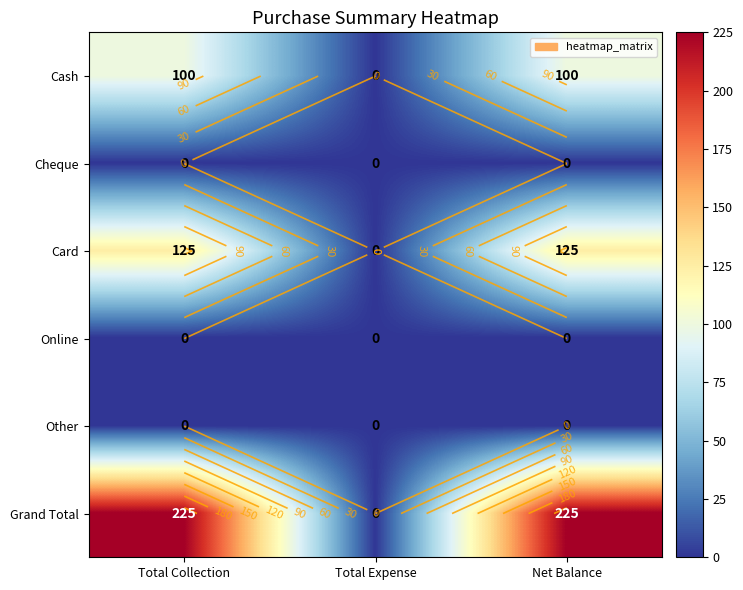

Rank the series by their maximum value, from highest to lowest.

Grand Total, Card, Cash, Cheque, Online, Other